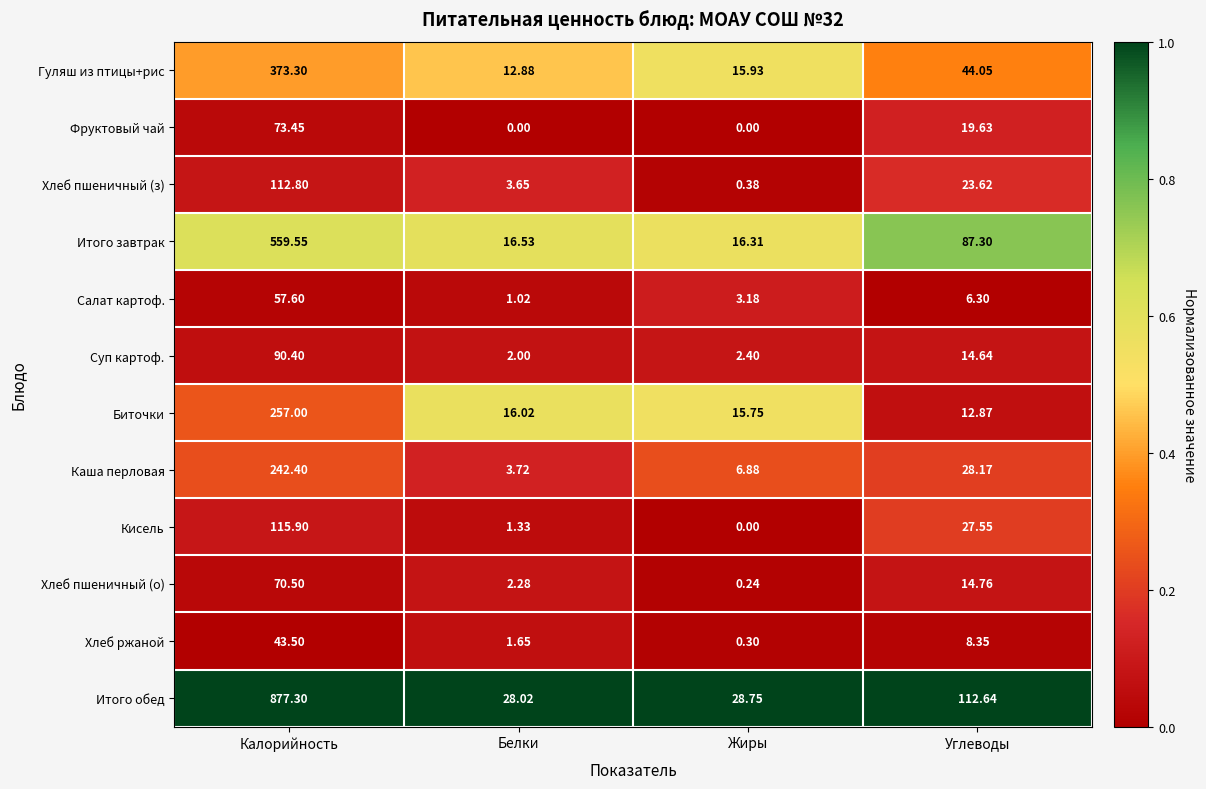

Count the number of categories in the chart.

4